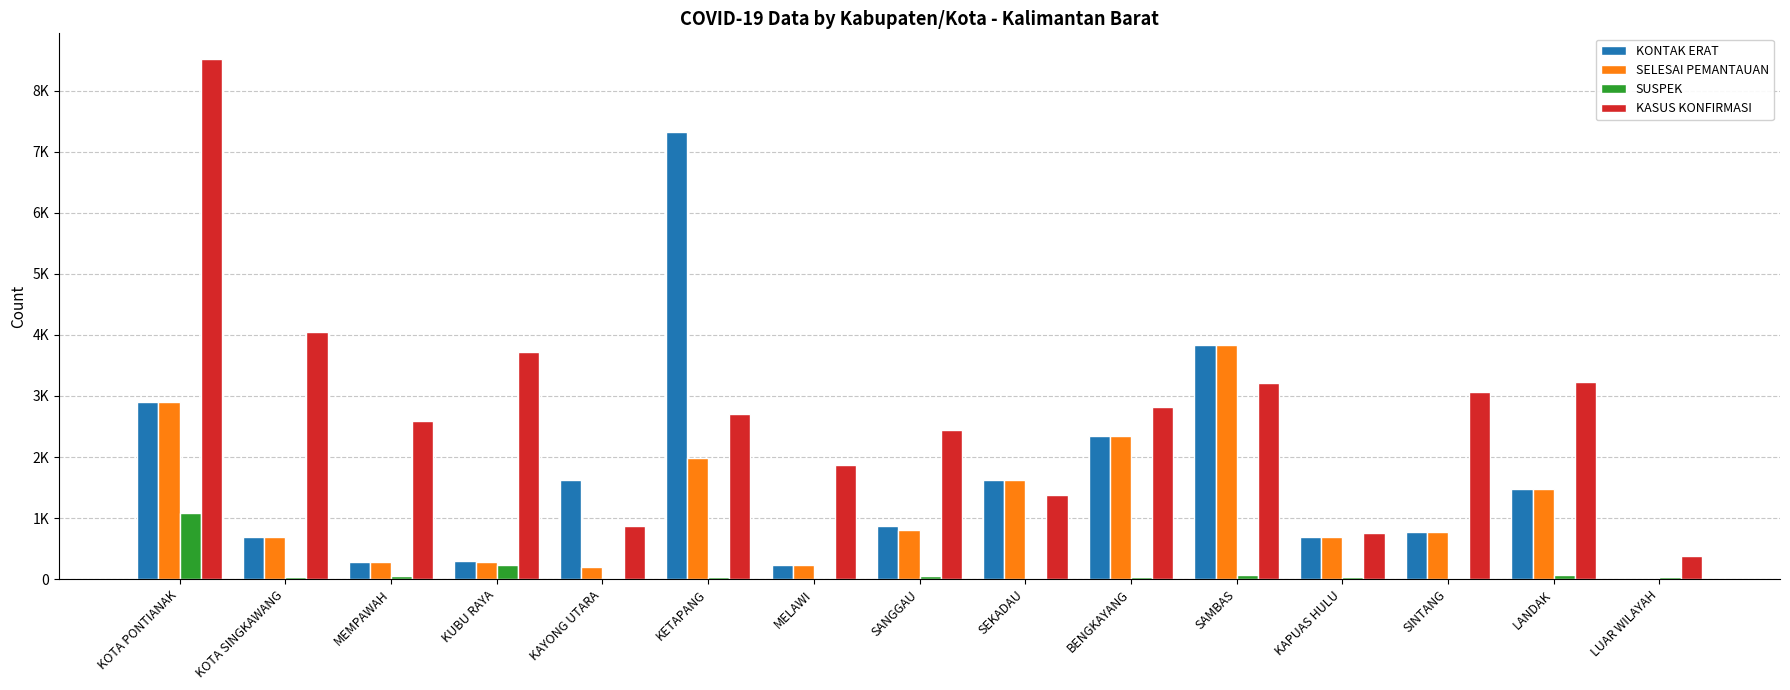

Is it true that KONTAK ERAT equals 302 at KUBU RAYA?

True